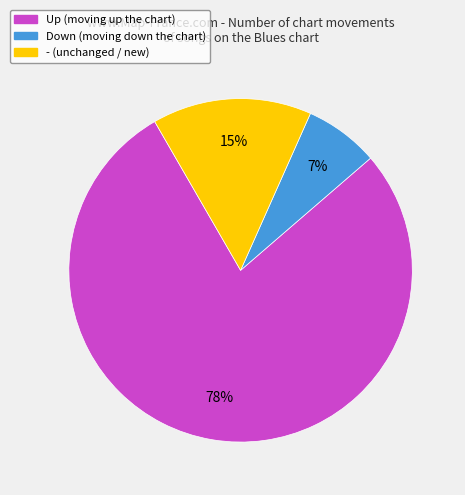

How many slices are in this pie chart?

3